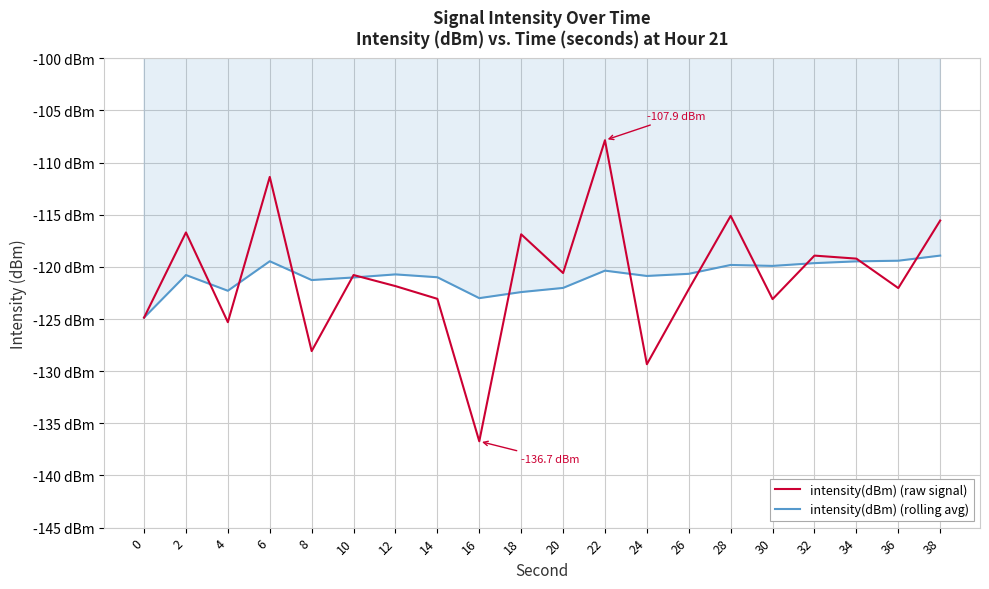

The value of intensity(dBm) (rolling avg) at 18 is -35.4. True or false?

False